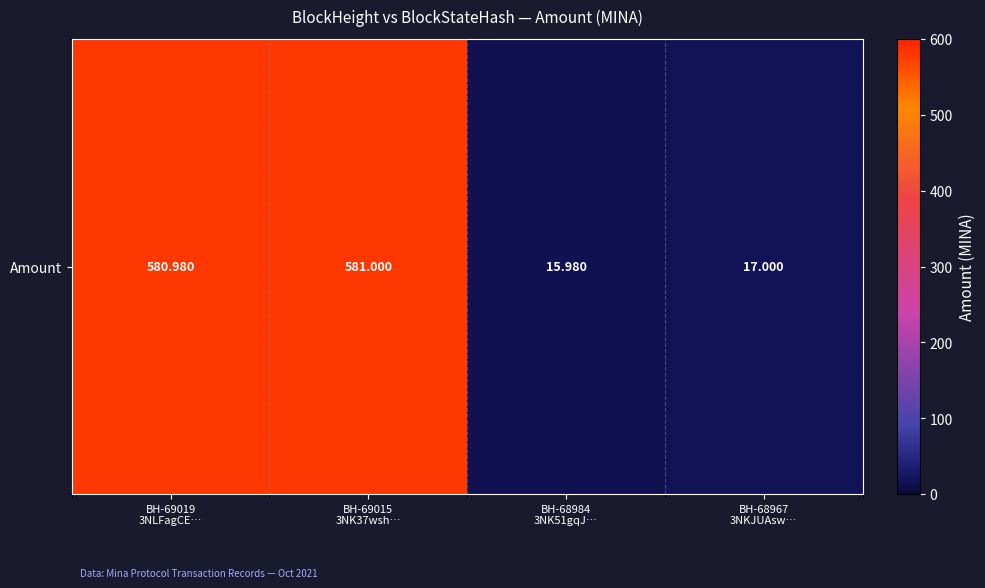

What is the approximate value at BH-68967
3NKJUAsw…?

17.0